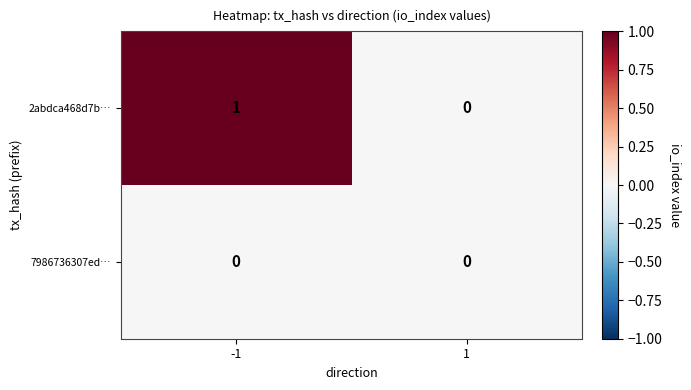

What is the maximum value shown in the chart?

1